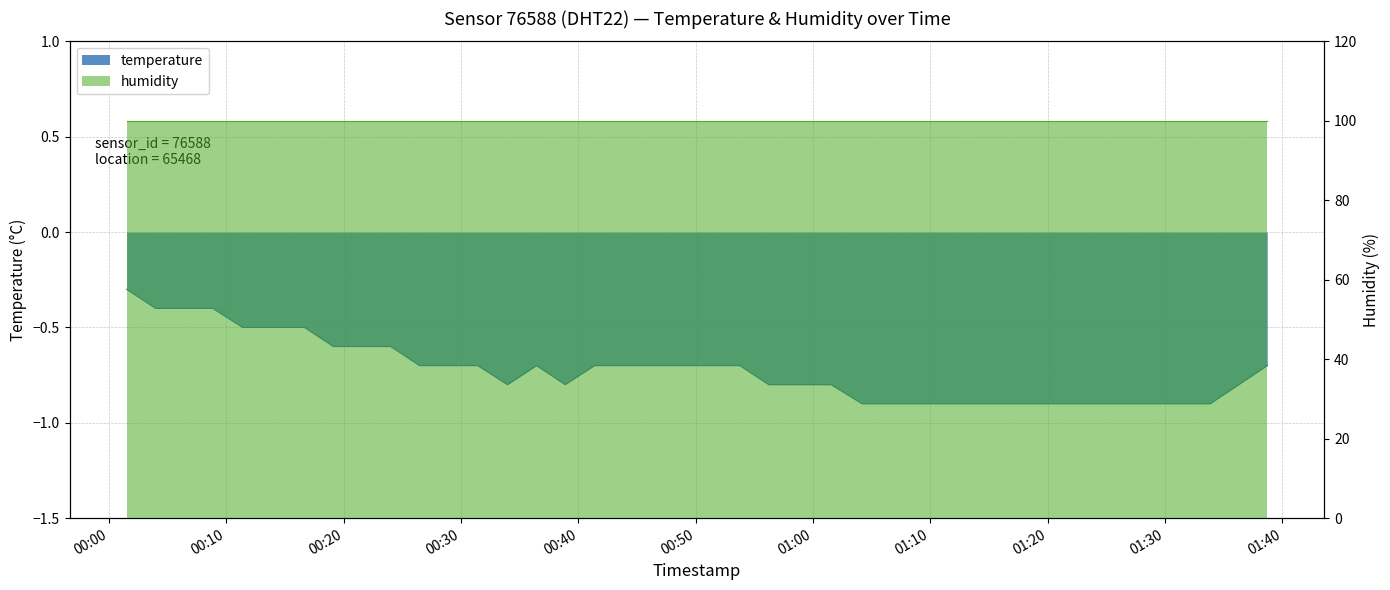

Between 2023-03-01T00:13:52 and 2023-03-01T01:33:50, which is larger?

2023-03-01T00:13:52